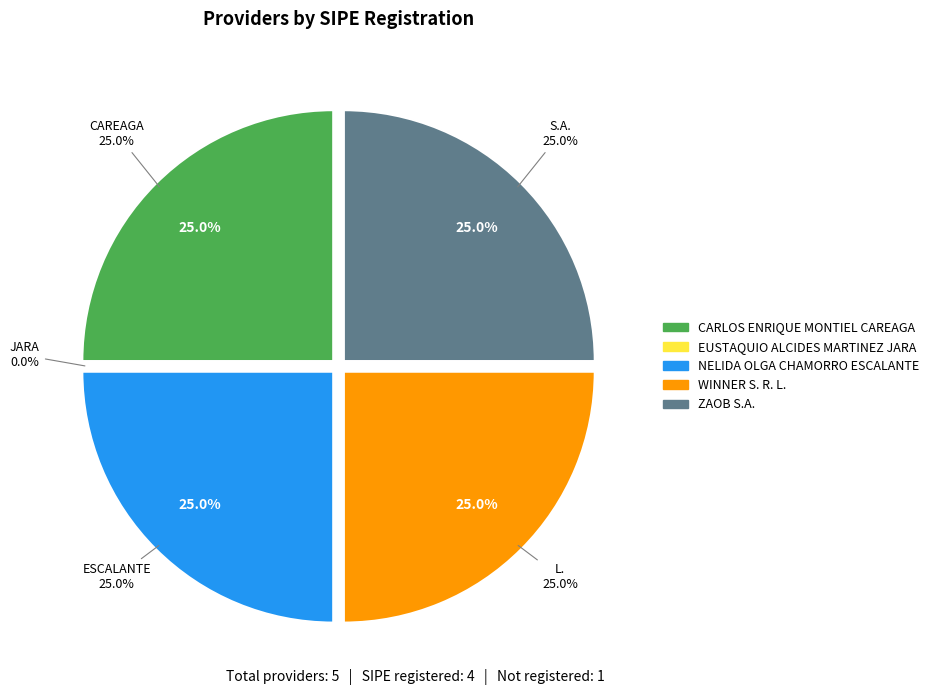

Combined, what portion of the pie is CARLOS ENRIQUE MONTIEL CAREAGA and WINNER S. R. L.?

50.0%